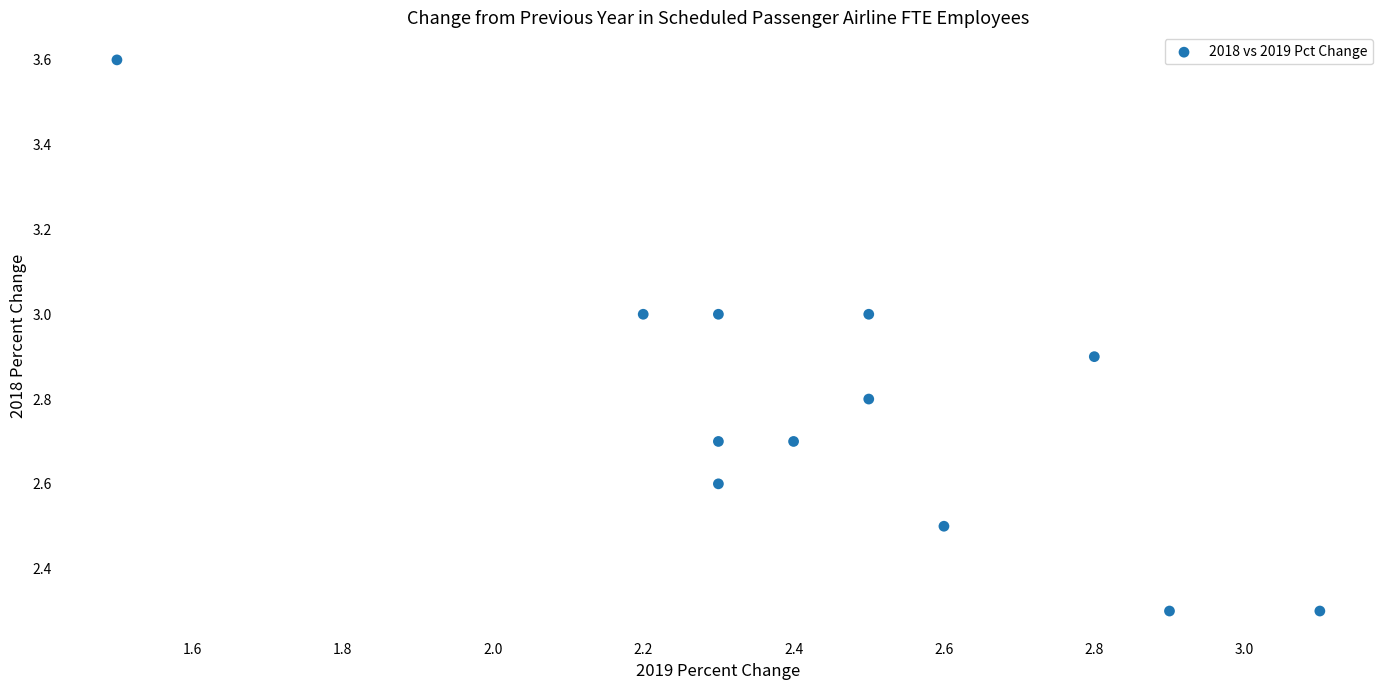

What is the range of Y values (max minus min)?

1.3